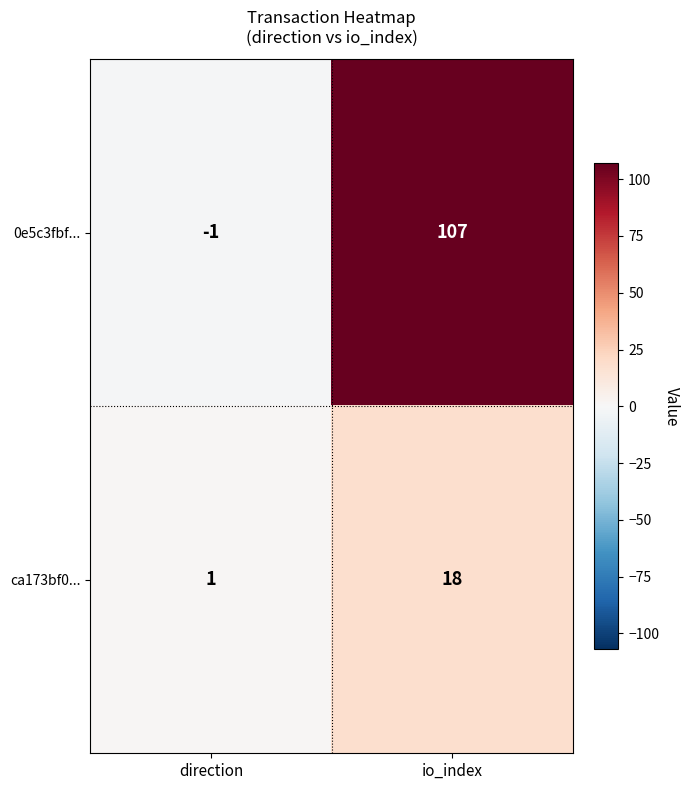

Rank the series at direction from highest to lowest value.

ca173bf0..., 0e5c3fbf...